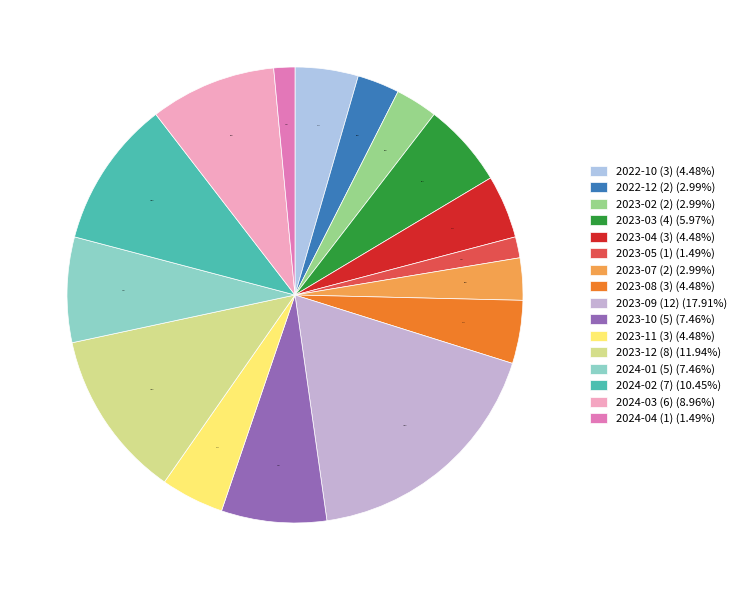

How many segments does this pie chart have?

16